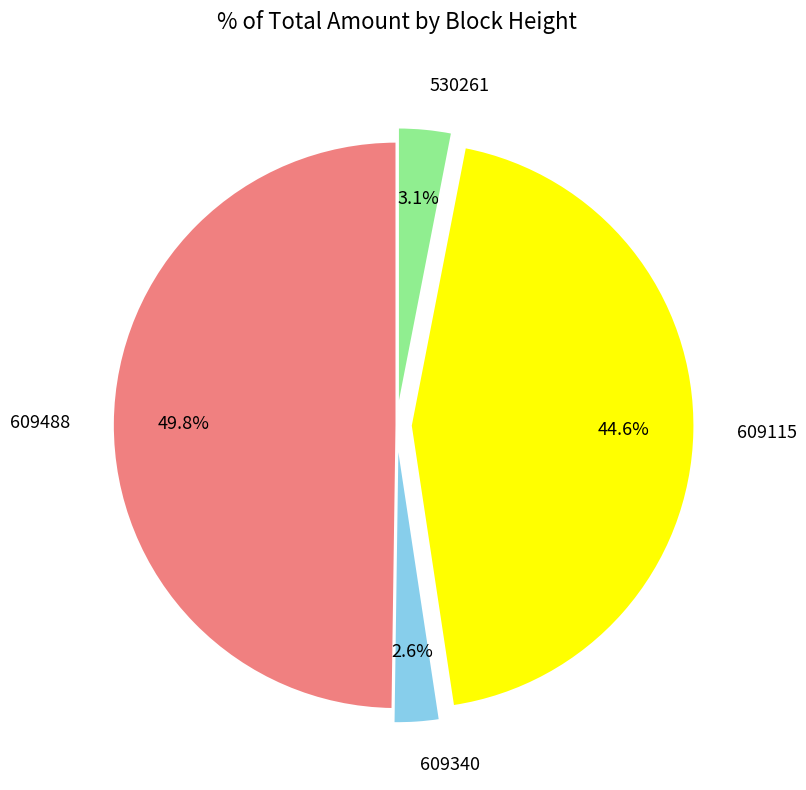

Is 530261 the majority of the pie?

No